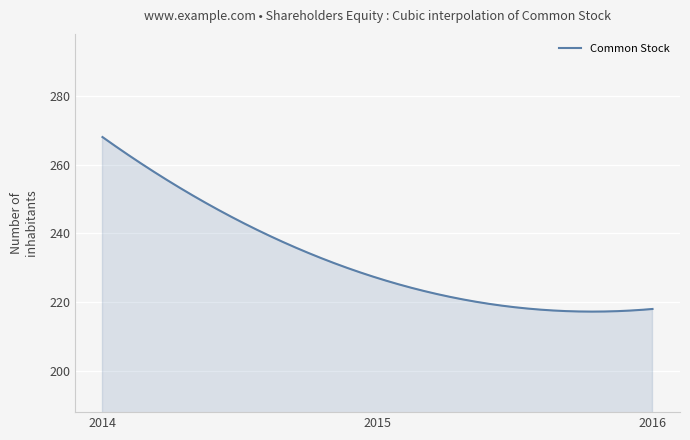

What is the minimum value shown in the chart?

217.2